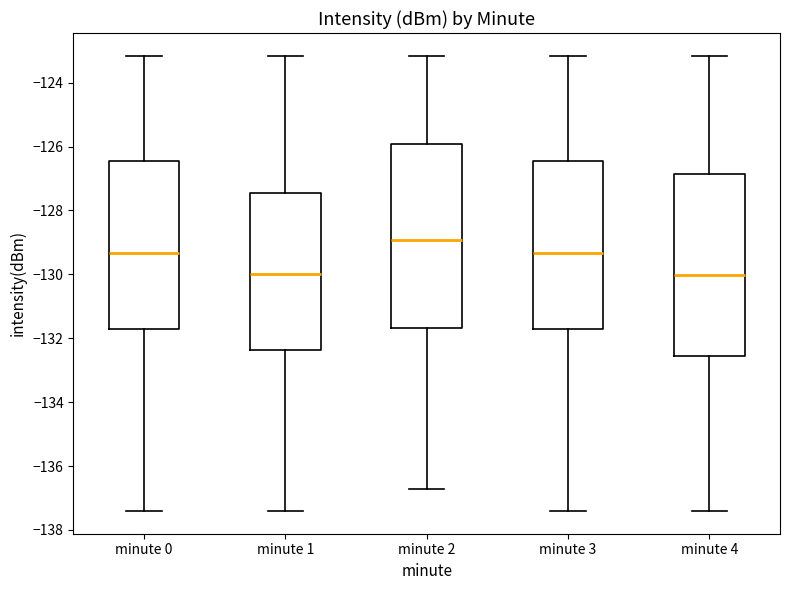

Reading left to right, transcribe this box plot: for each box, give where its median line is, the range the box spans, and where its two whiskers end, as read against the y-axis. The values are not printed on the chart, so give them approximately, as read against the axis.

minute 0: median -129.4, box -131.8 to -126.4, whiskers -137.4 to -123.2
minute 1: median -130.0, box -132.4 to -127.4, whiskers -137.4 to -123.2
minute 2: median -129.0, box -131.6 to -126.0, whiskers -136.8 to -123.2
minute 3: median -129.4, box -131.8 to -126.4, whiskers -137.4 to -123.2
minute 4: median -130.0, box -132.6 to -126.8, whiskers -137.4 to -123.2